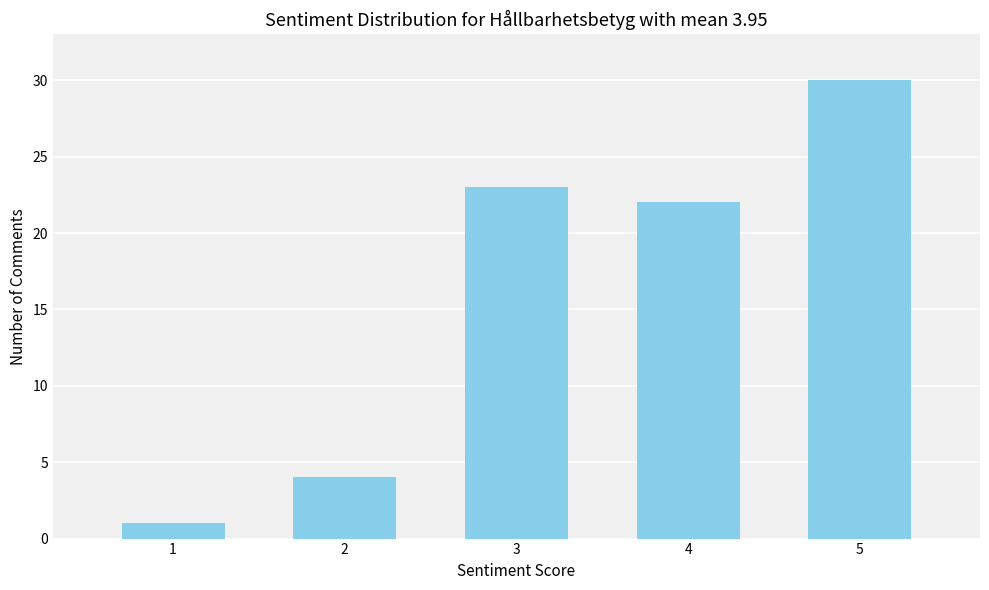

Reading right to left, what are all the values shown in this chart?

5=30	4=22	3=23	2=4	1=1